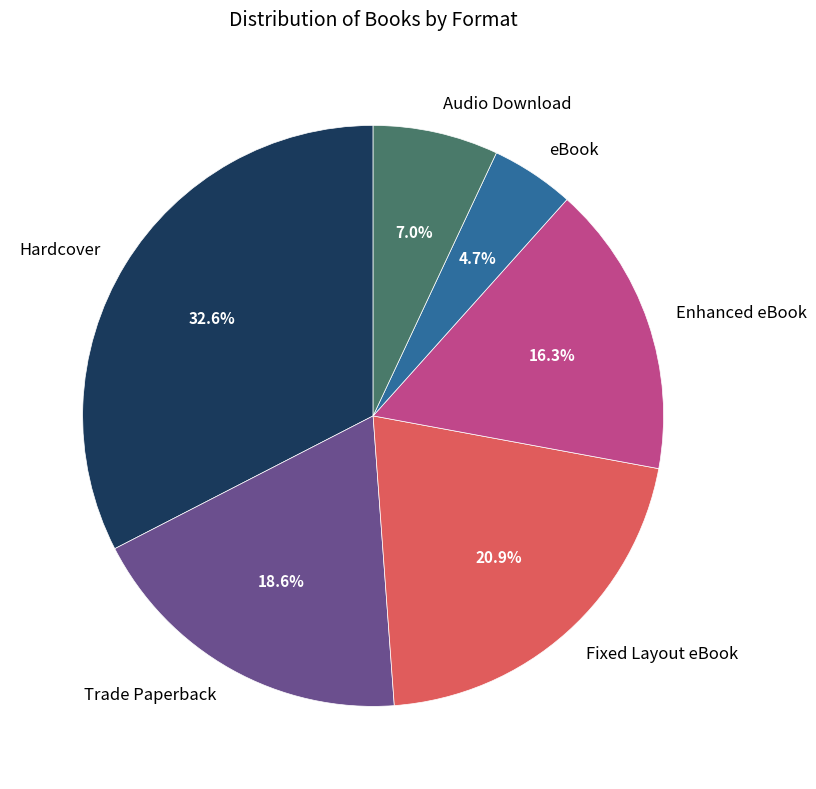

Rank the categories by value from lowest to highest.

eBook, Audio Download, Enhanced eBook, Trade Paperback, Fixed Layout eBook, Hardcover